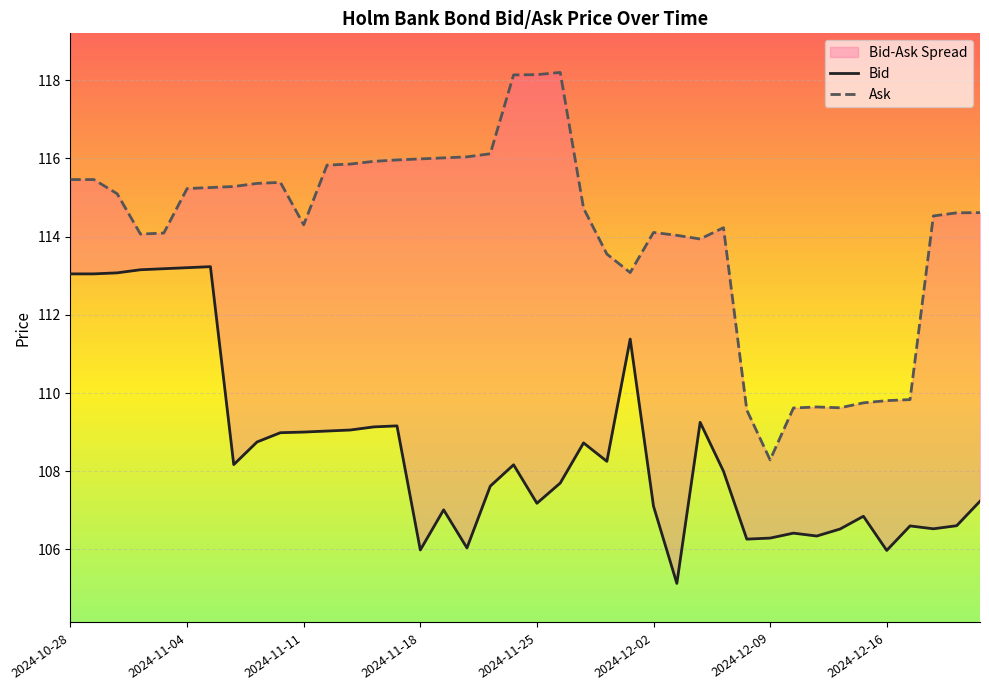

How many lines are shown in the chart?

2